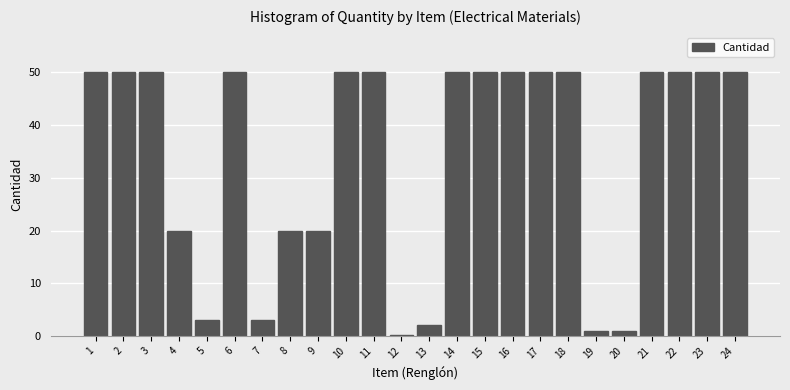

Reading left to right, transcribe all the data shown in this chart.

1=50.0	2=50.0	3=50.0	4=20.0	5=3.0	6=50.0	7=3.0	8=20.0	9=20.0	10=50.0	11=50.0	12=0.2	13=2.0	14=50.0	15=50.0	16=50.0	17=50.0	18=50.0	19=1.0	20=1.0	21=50.0	22=50.0	23=50.0	24=50.0